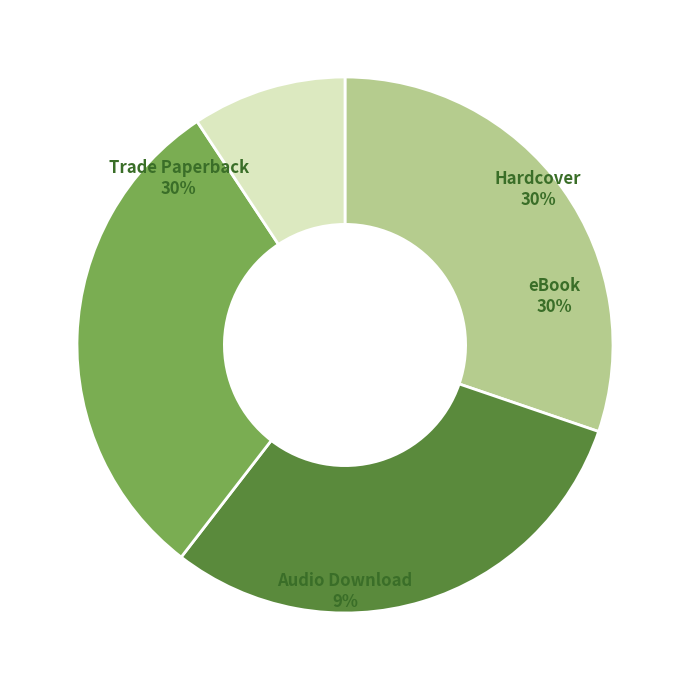

Approximately how many times larger is the value at eBook compared to Trade Paperback?

1.0